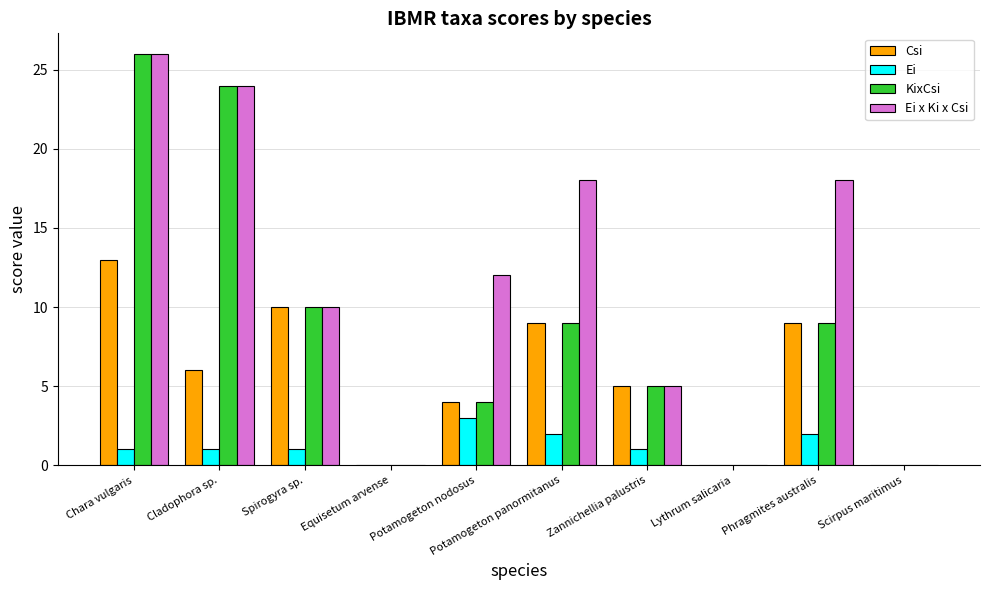

The value of Ei x Ki x Csi at Potamogeton nodosus is 6. True or false?

False